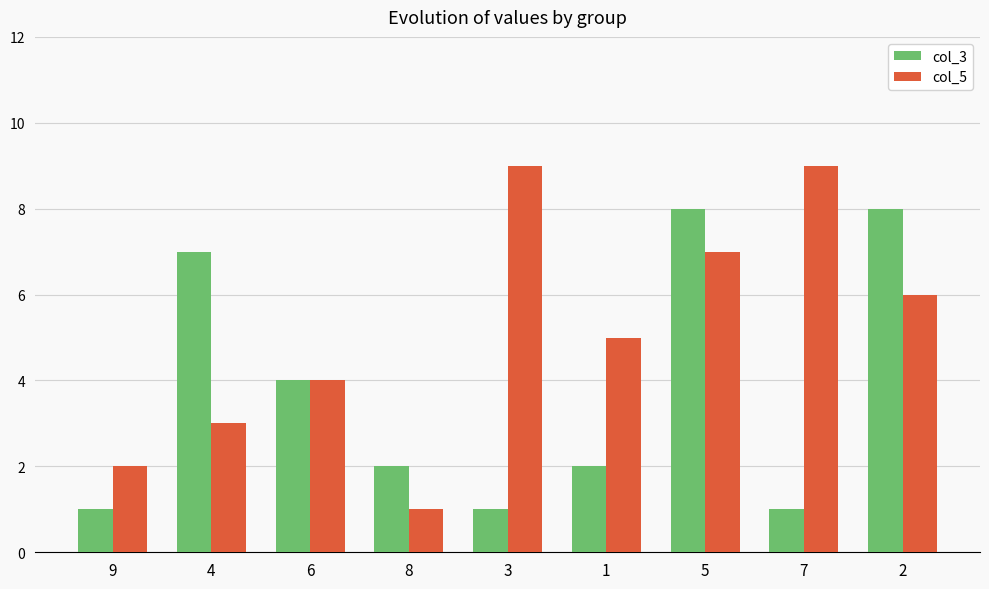

The col_5 series shows 3 at 9. True or false?

False